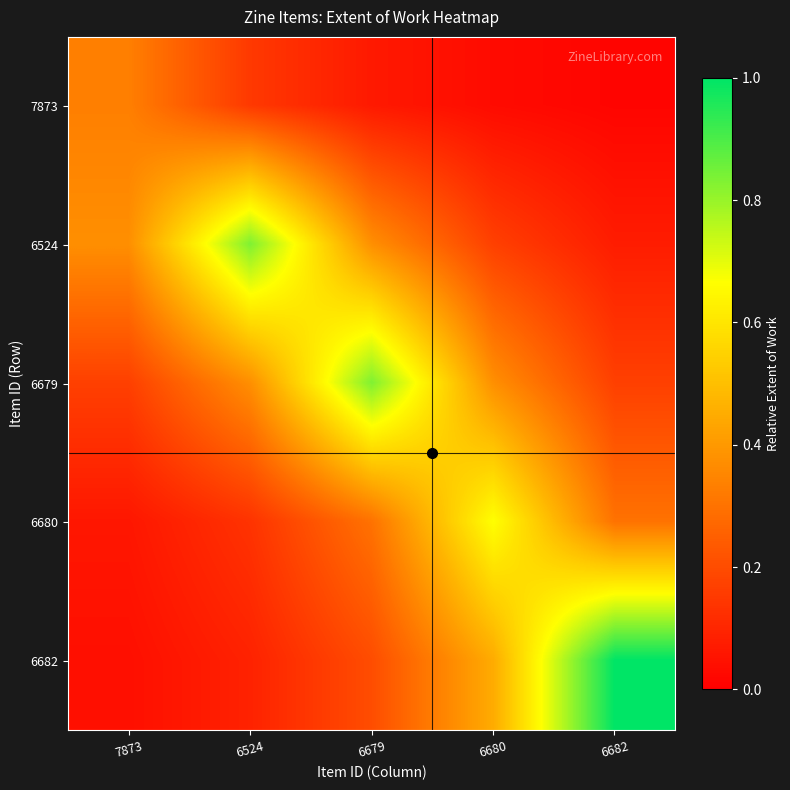

At which category is the sum across all series the highest?

6679